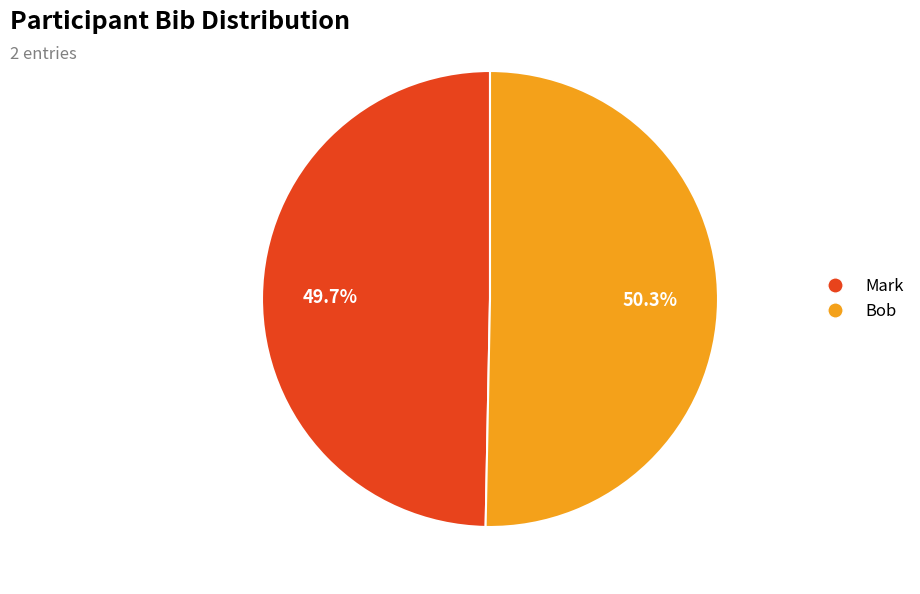

Do Bob and Mark together represent more than half of the pie?

Yes